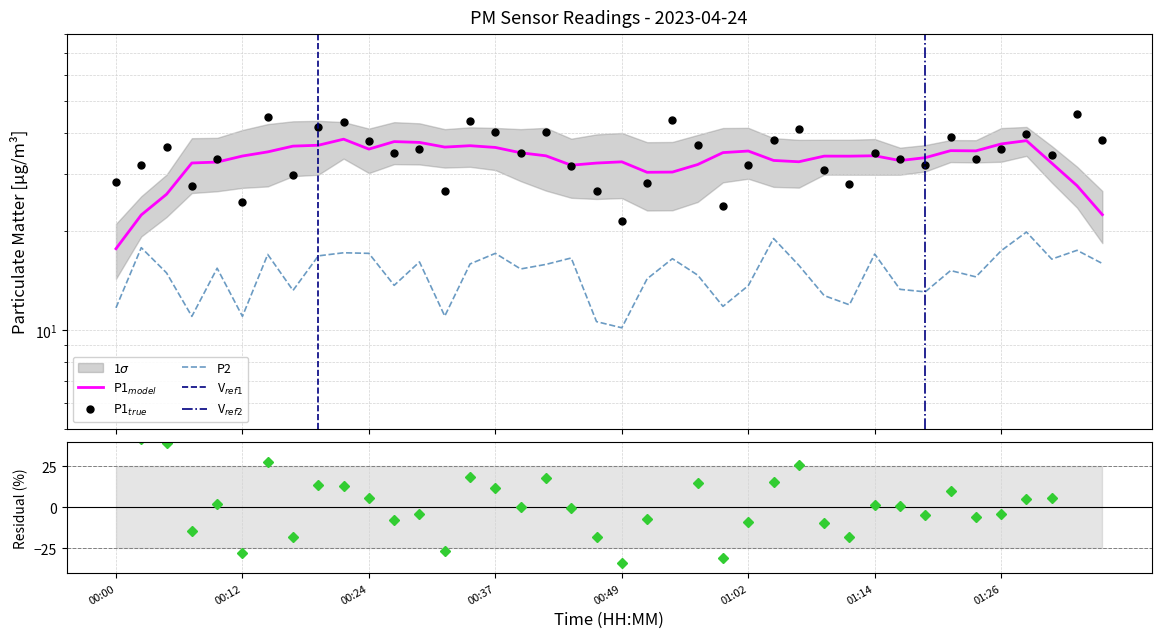

Is it true that P2 equals 6.1 at 00:57?

False